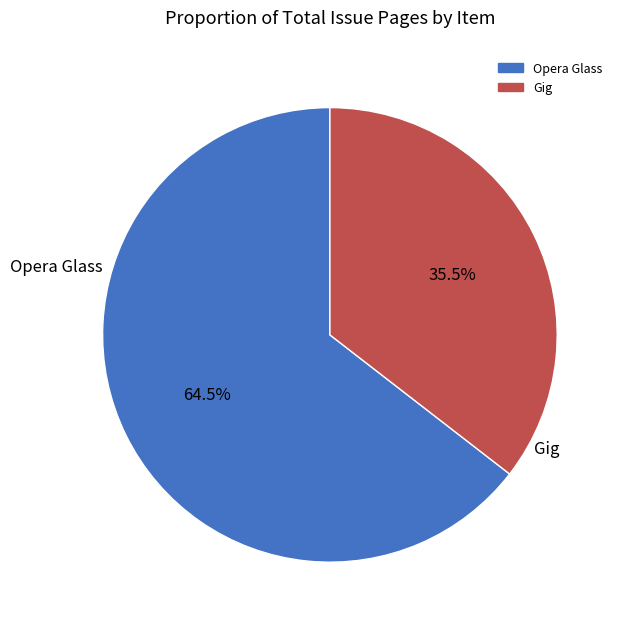

Is there any slice that represents more than half of the pie?

Yes